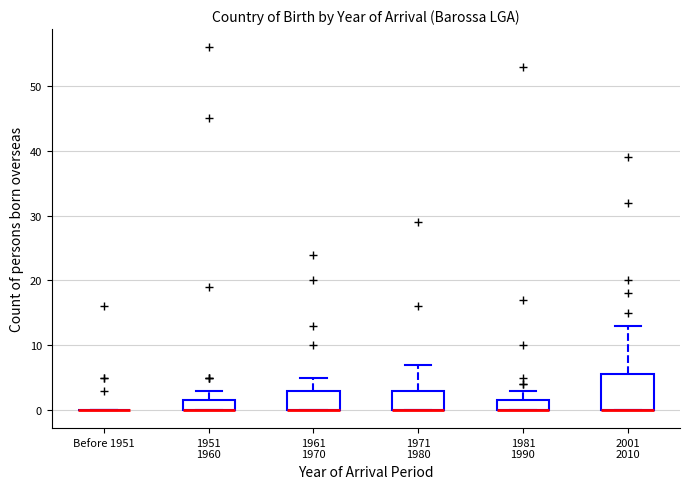

Where is the upper edge of the box for 2001 2010 on the y-axis? The values are not printed on the chart, so give them approximately, as read against the axis.

6